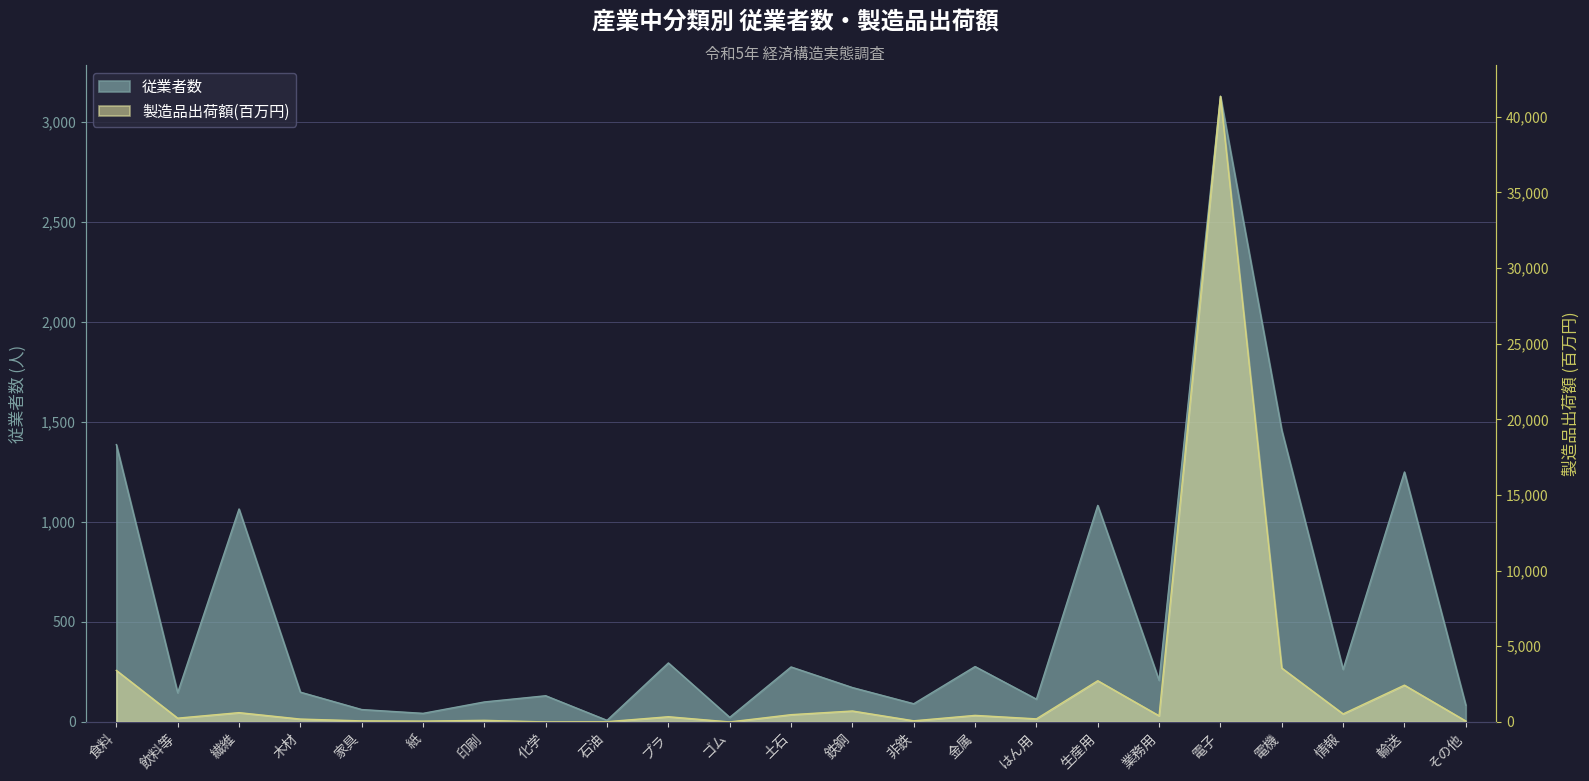

Reading left to right, transcribe all the data shown in this chart.

従業者数: 食料=1387	飲料等=146	繊維=1065	木材=149	家具=62	紙=43	印刷=100	化学=131	石油=8	プラ=295	ゴム=23	土石=275	鉄鋼=172	非鉄=91	金属=277	はん用=114	生産用=1083	業務用=208	電子=3129	電機=1459	情報=263	輸送=1250	その他=84
製造品出荷額(百万円): 食料=3407	飲料等=251	繊維=615	木材=190	家具=70	紙=55	印刷=107	化学=0	石油=18	プラ=345	ゴム=0	土石=481	鉄鋼=724	非鉄=76	金属=434	はん用=204	生産用=2725	業務用=407	電子=41353	電機=3563	情報=532	輸送=2432	その他=63